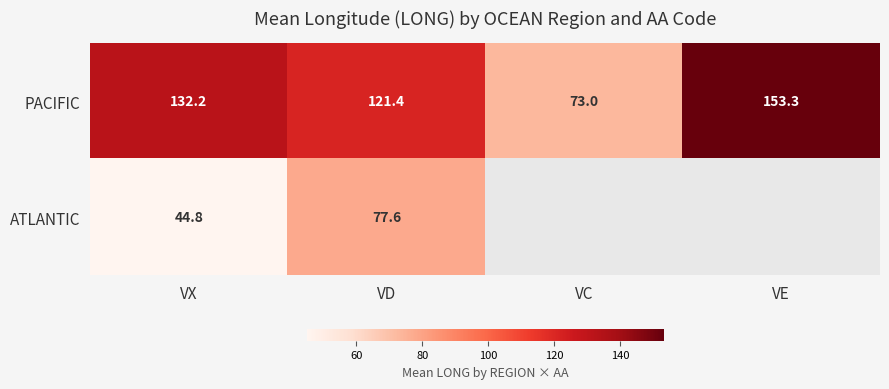

Which has a higher value, VX or VD?

VX